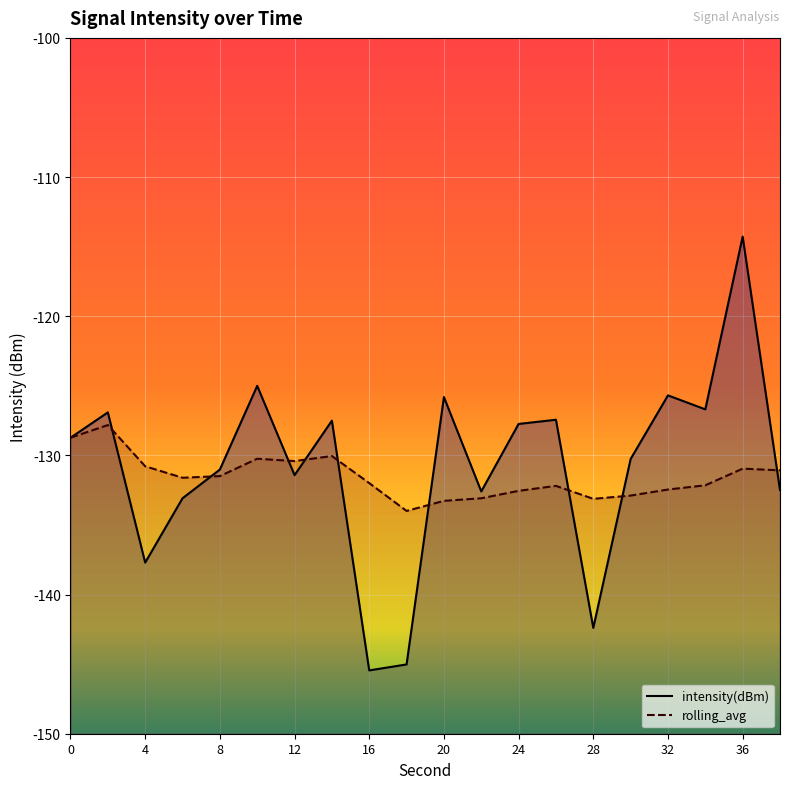

What is the difference between the highest and lowest values at 2?

0.9